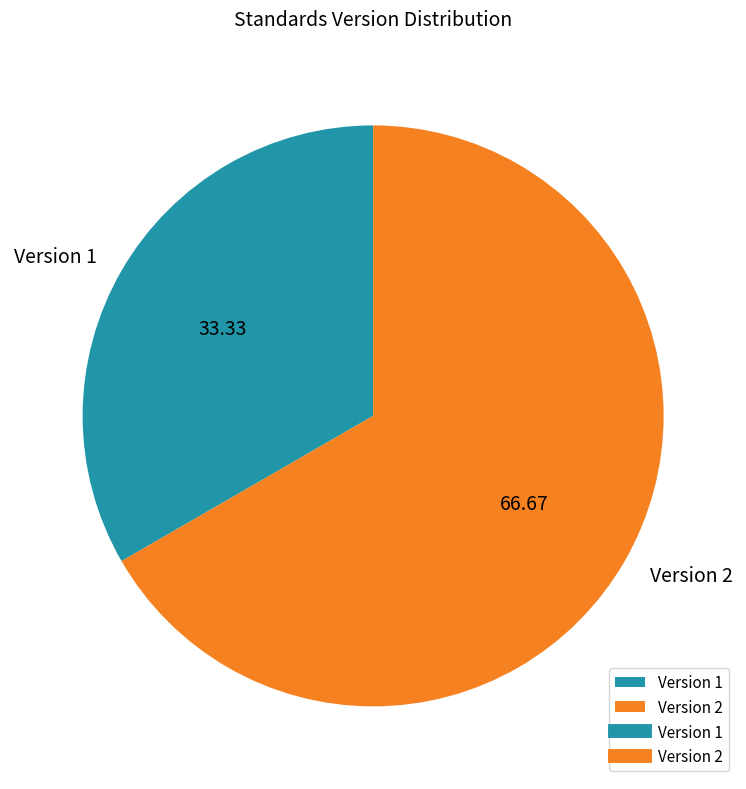

Which slice is the smallest?

Version 1